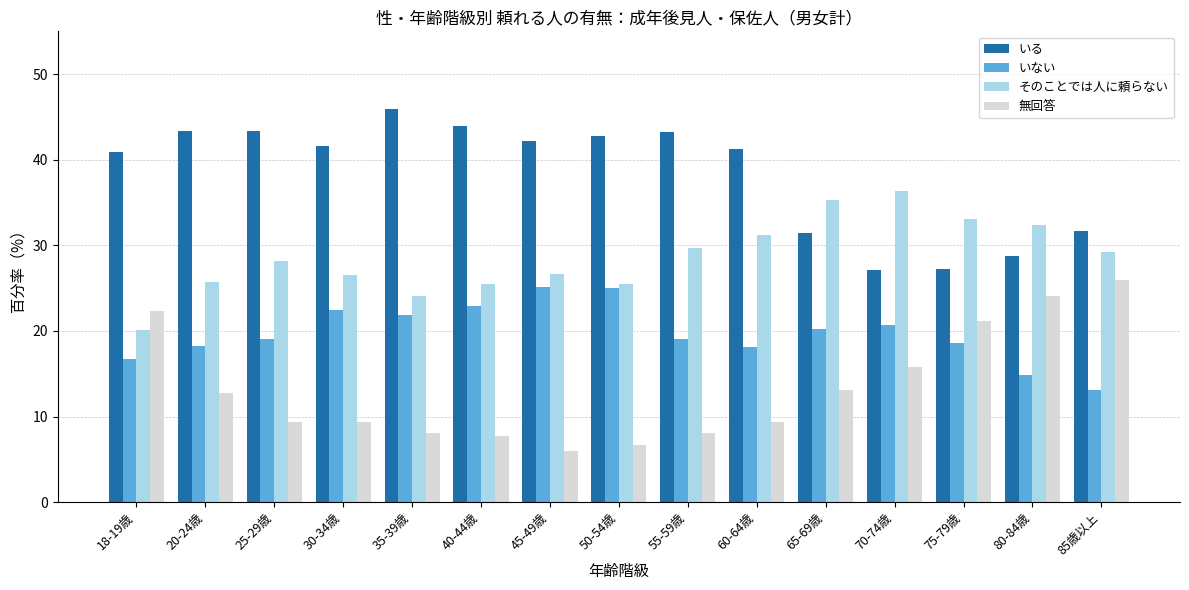

What is the minimum value shown in the chart?

6.0